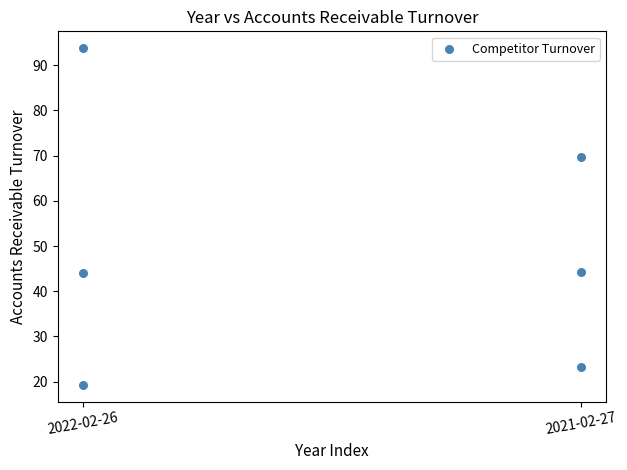

What is the range of Y values (max minus min)?

74.5